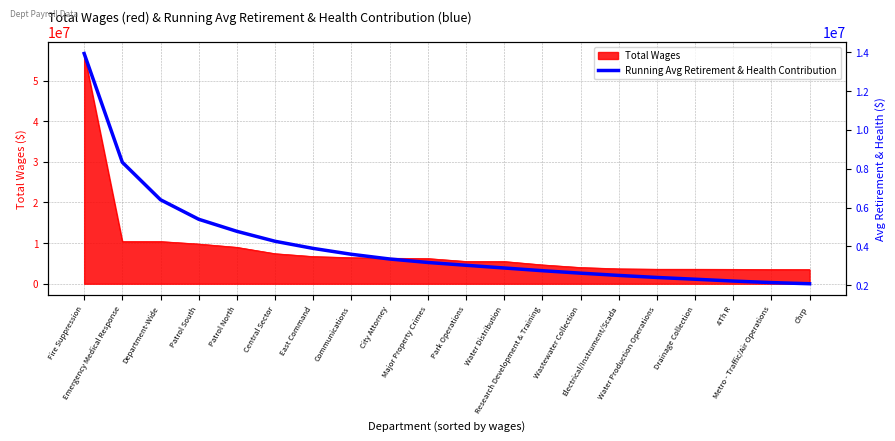

What is the sum of all values?

81985011.5